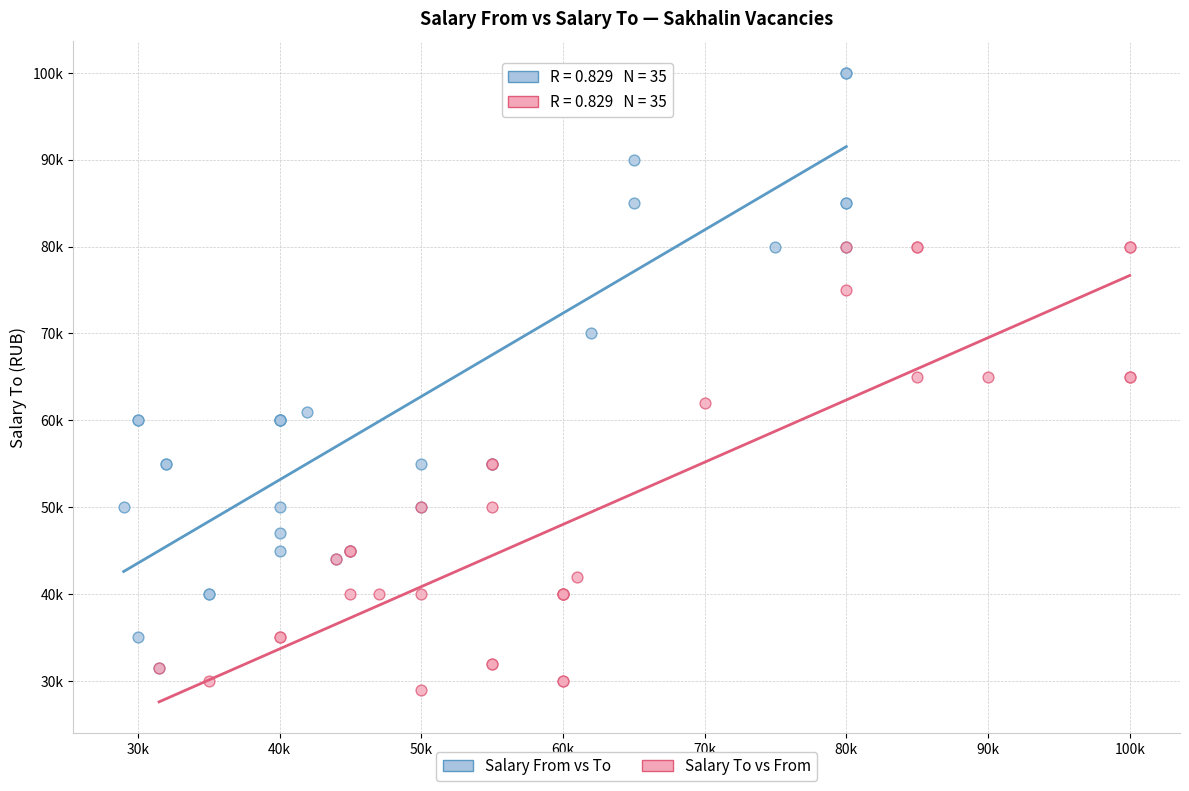

Which series has the largest Y range (max minus min)?

Salary From vs To